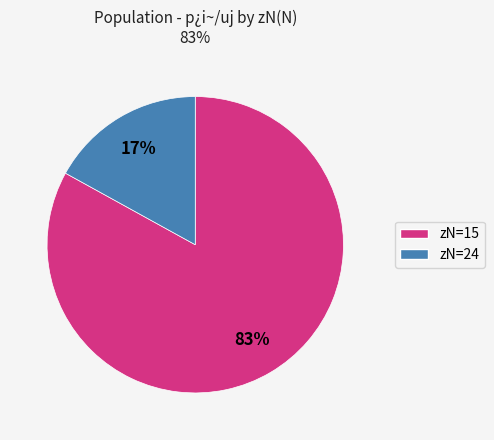

Does any single category account for the majority?

Yes